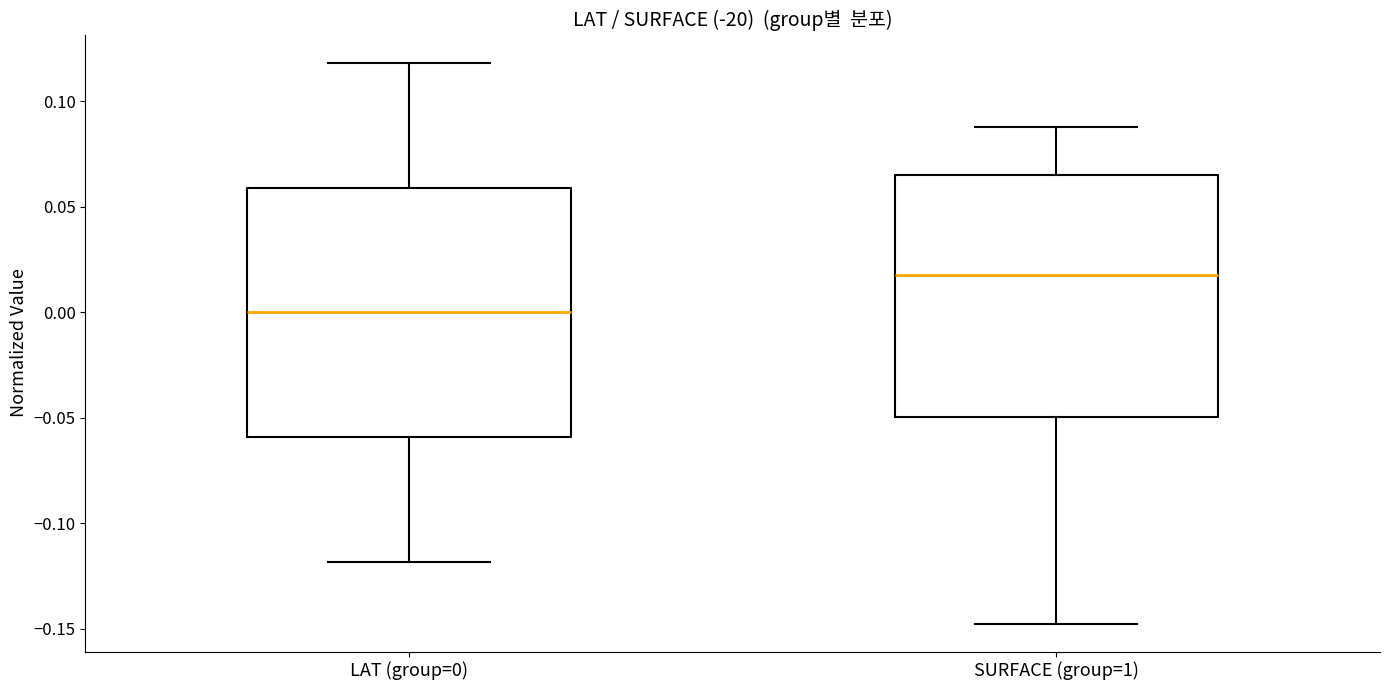

Which box's median line is the highest?

SURFACE (group=1)